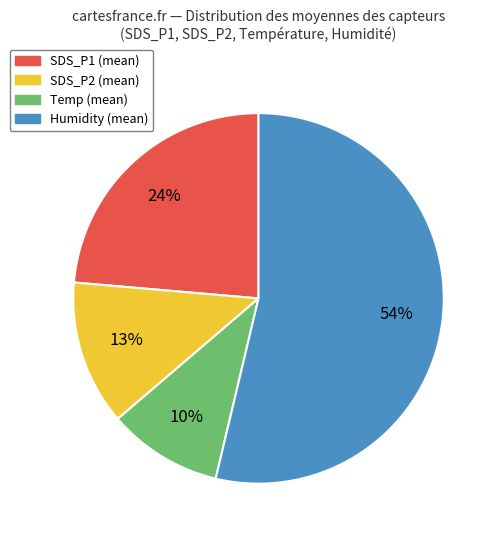

Count the number of slices in the pie.

4